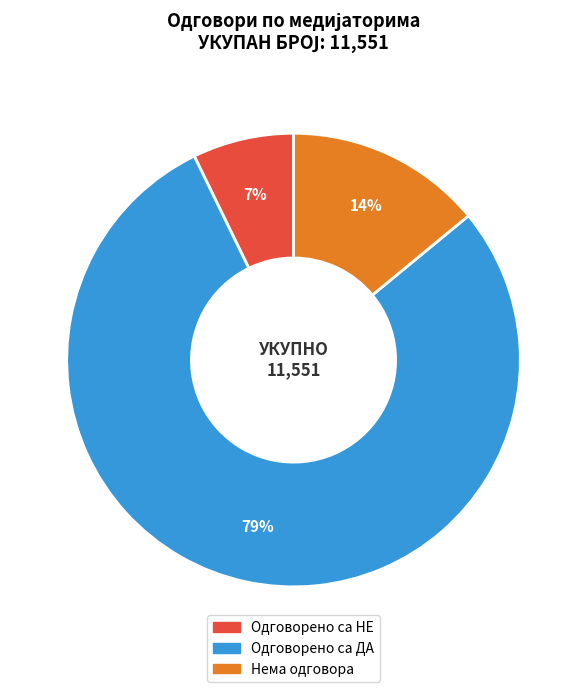

To the nearest percent, what is the average slice percentage?

33%